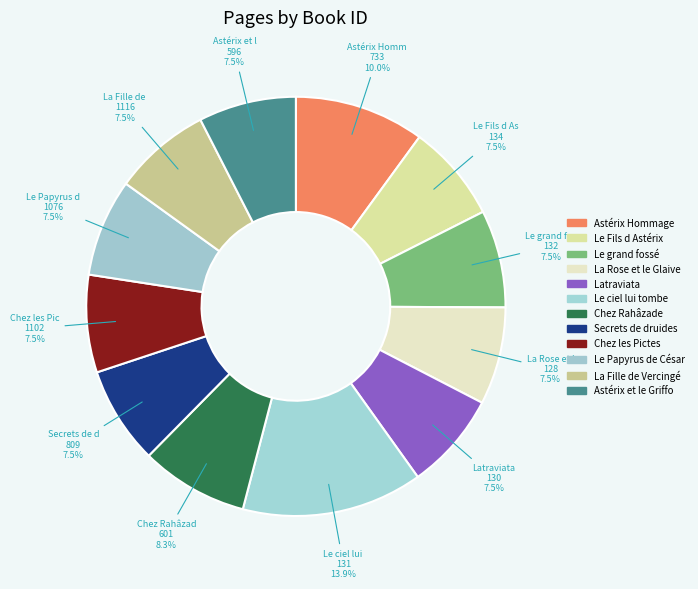

How many slices are in this pie chart?

12